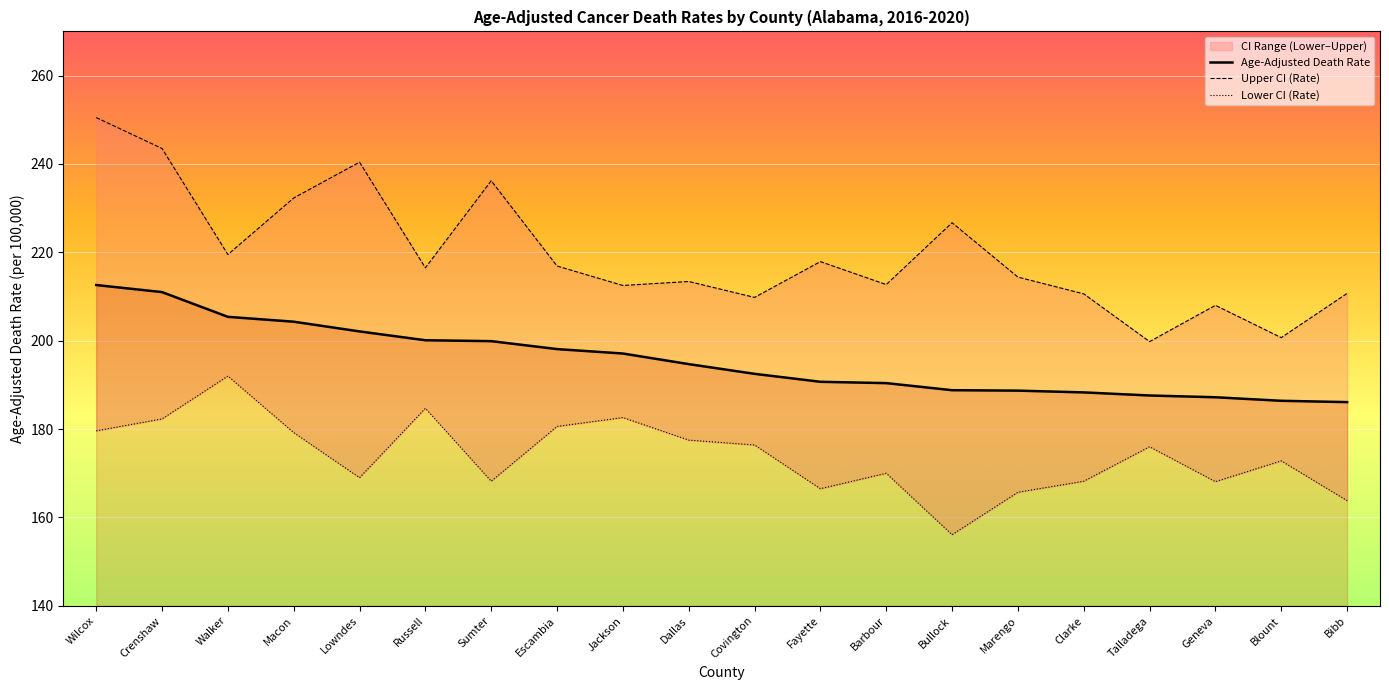

True or false: Lower CI (Rate) and Age-Adjusted Death Rate intersect in this chart.

False